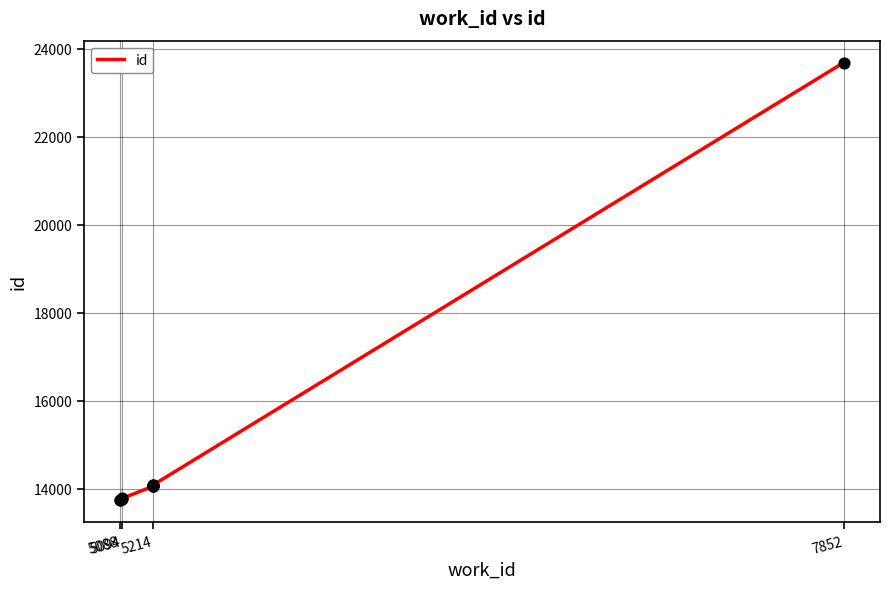

Approximately how many times larger is the value at 5214 compared to 5088?

1.0